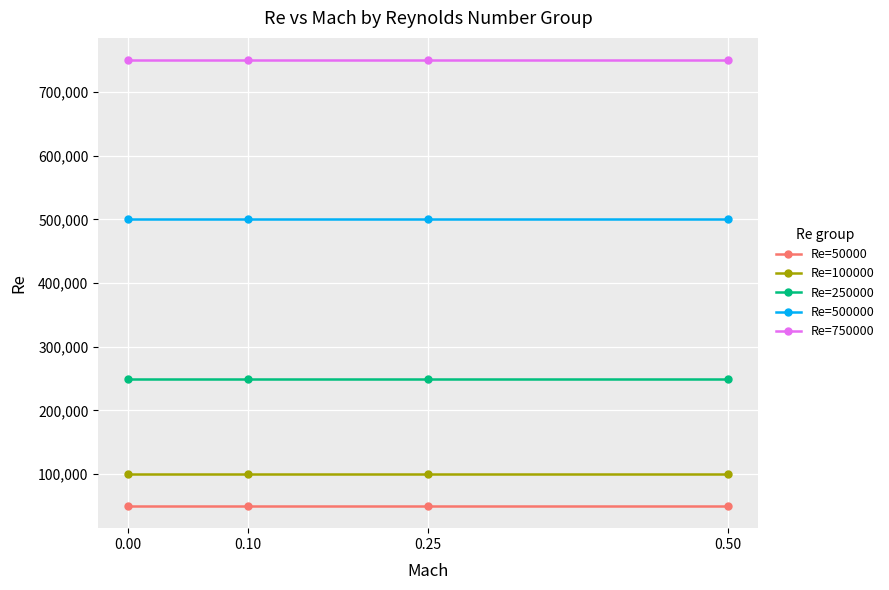

What is the sum of the Re=50000 values at 0.10 and 0.50?

100000